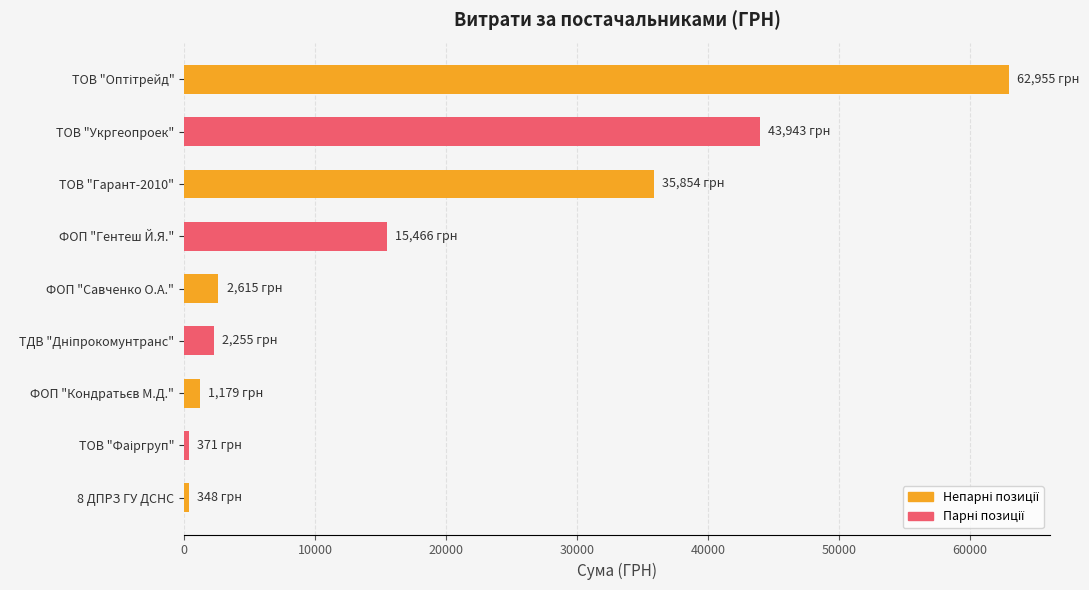

At which label is the value closest to 31651?

ТОВ "Гарант-2010"